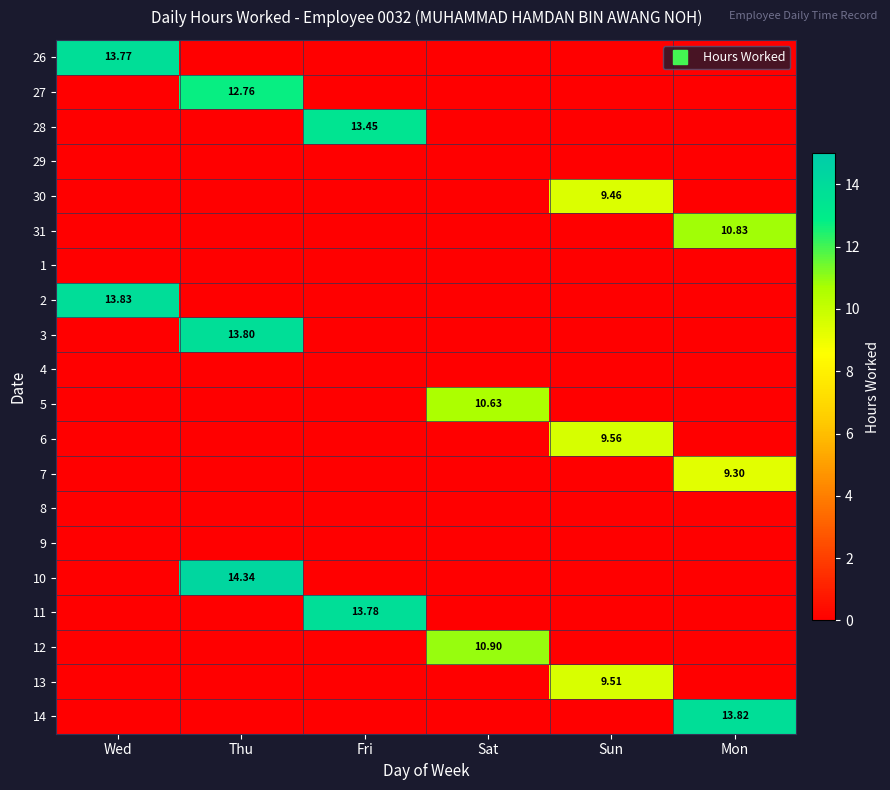

True or false: 28 has a value of -4.6 at Sat.

False